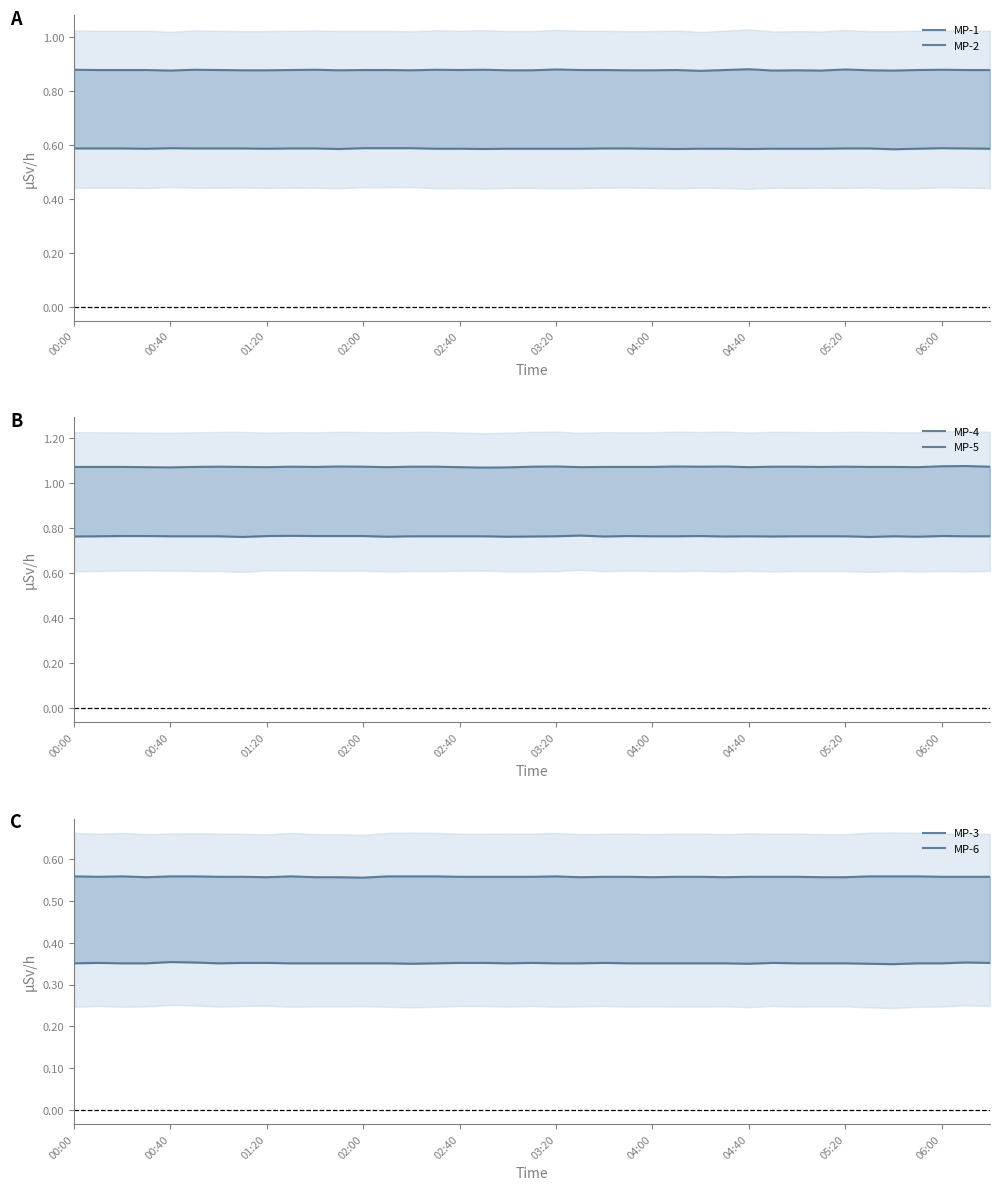

The value of MP-6 at 02:00 is 0.4. True or false?

True